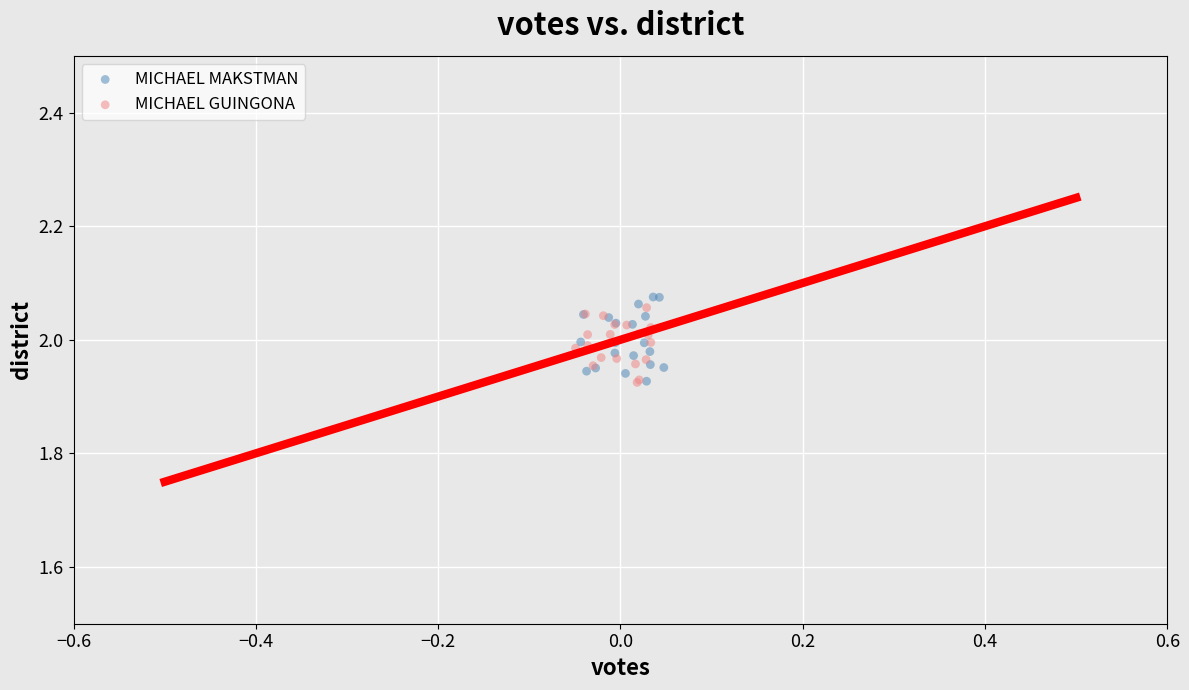

Which series has the largest Y range (max minus min)?

MICHAEL MAKSTMAN